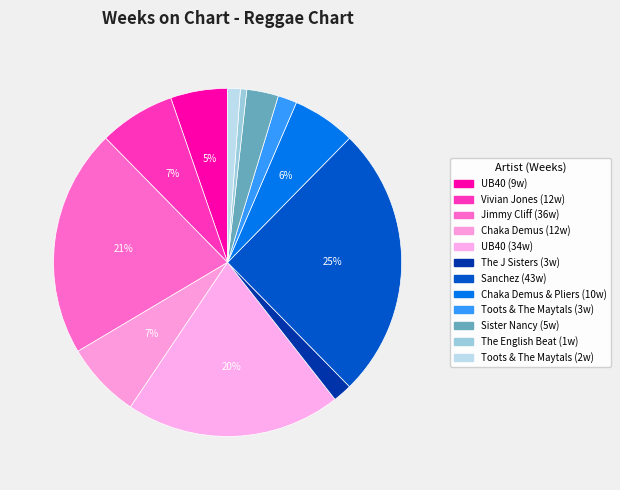

How many slices are in this pie chart?

12